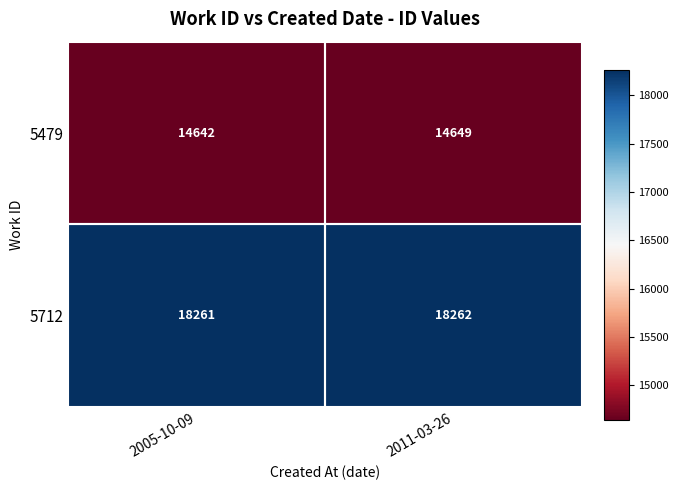

True or false: 5712 has a value of 18262 at 2011-03-26.

True